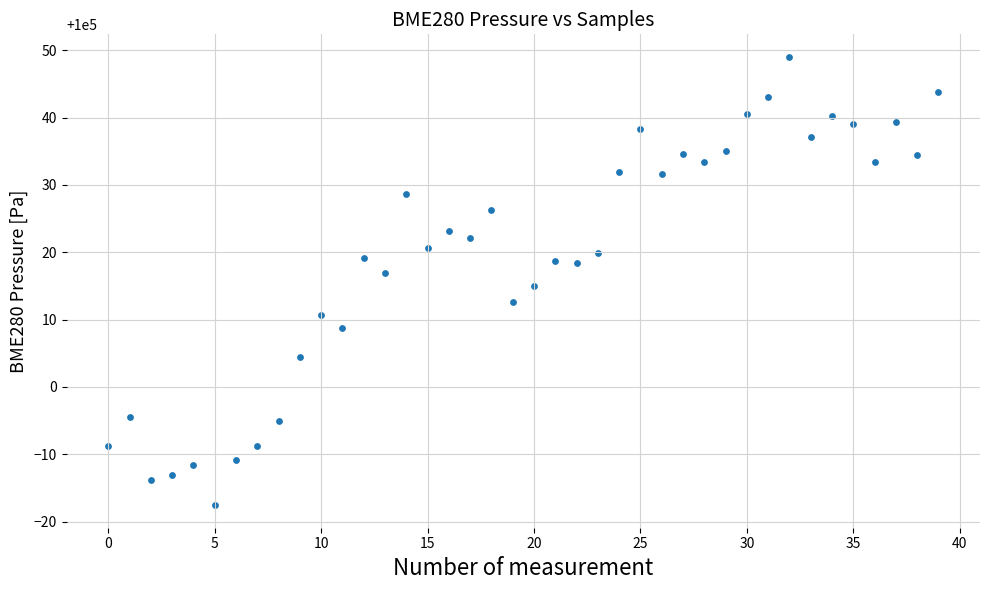

What is the range of Y values (max minus min)?

66.6